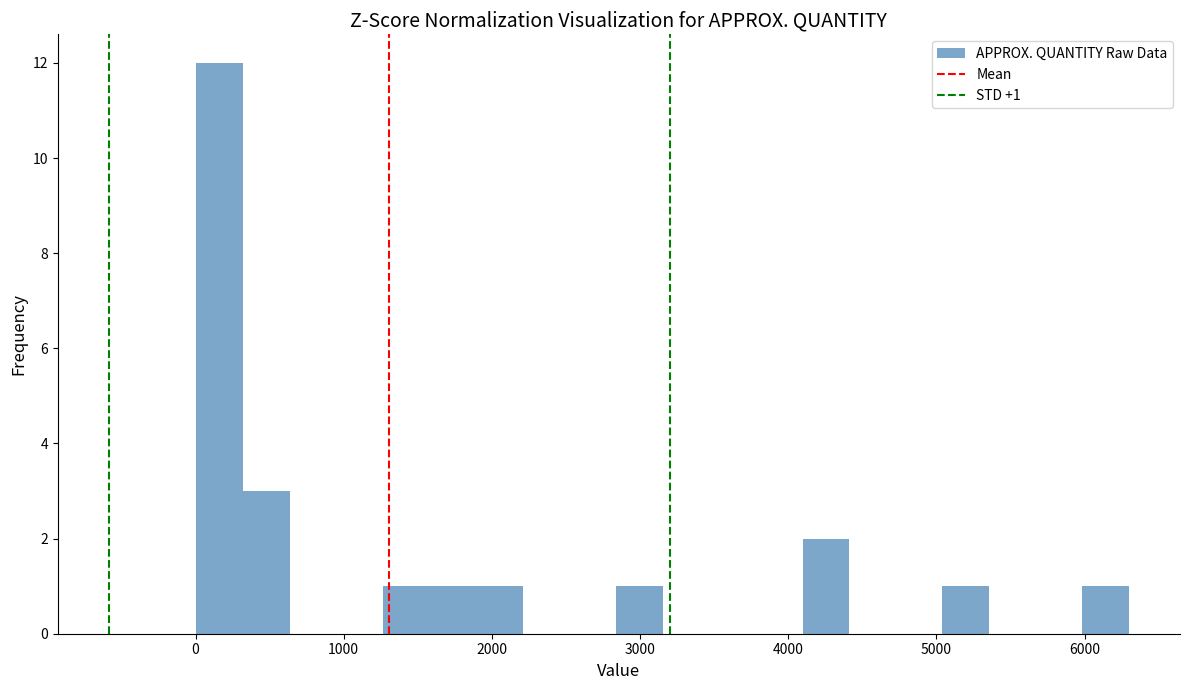

Around what value on the x-axis is the tallest bar? Give the approximate position of its centre, as read against the axis.

200